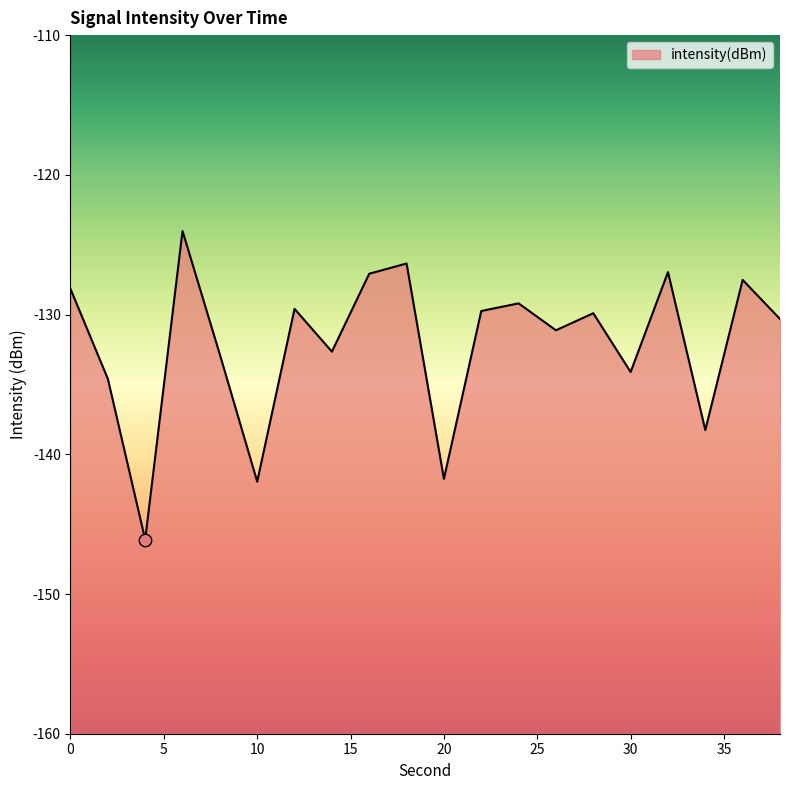

What is the change in value from 14 to 22?

+2.9